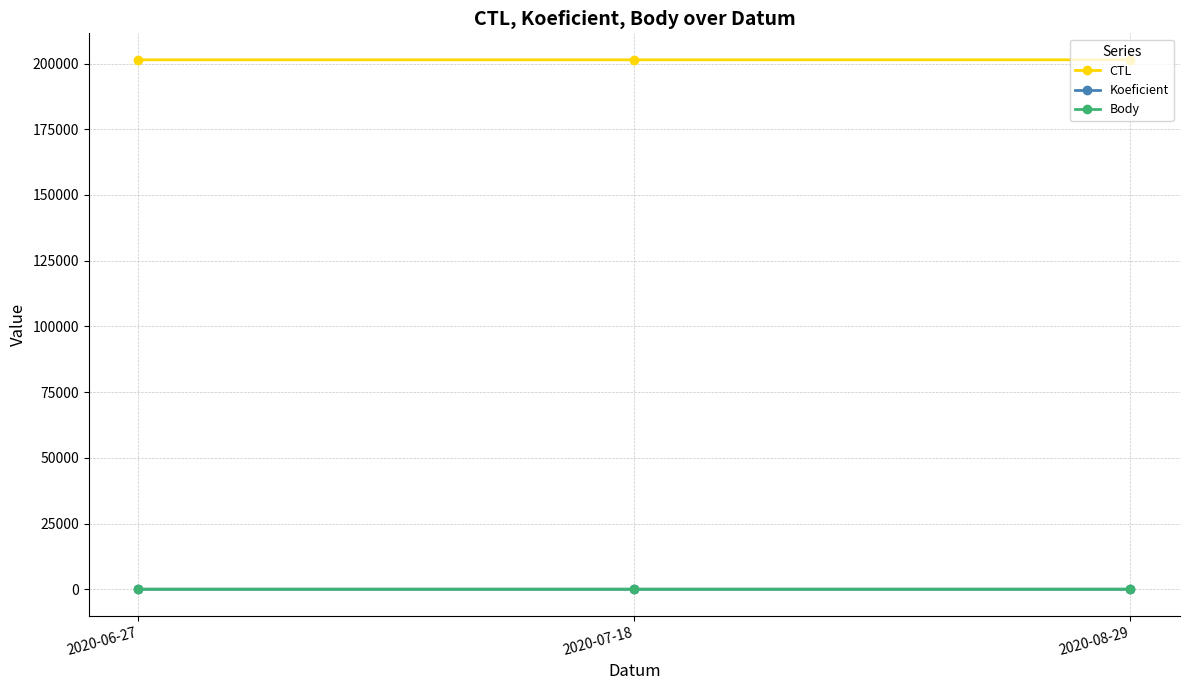

At which category does the chart reach its peak across all series?

2020-08-29